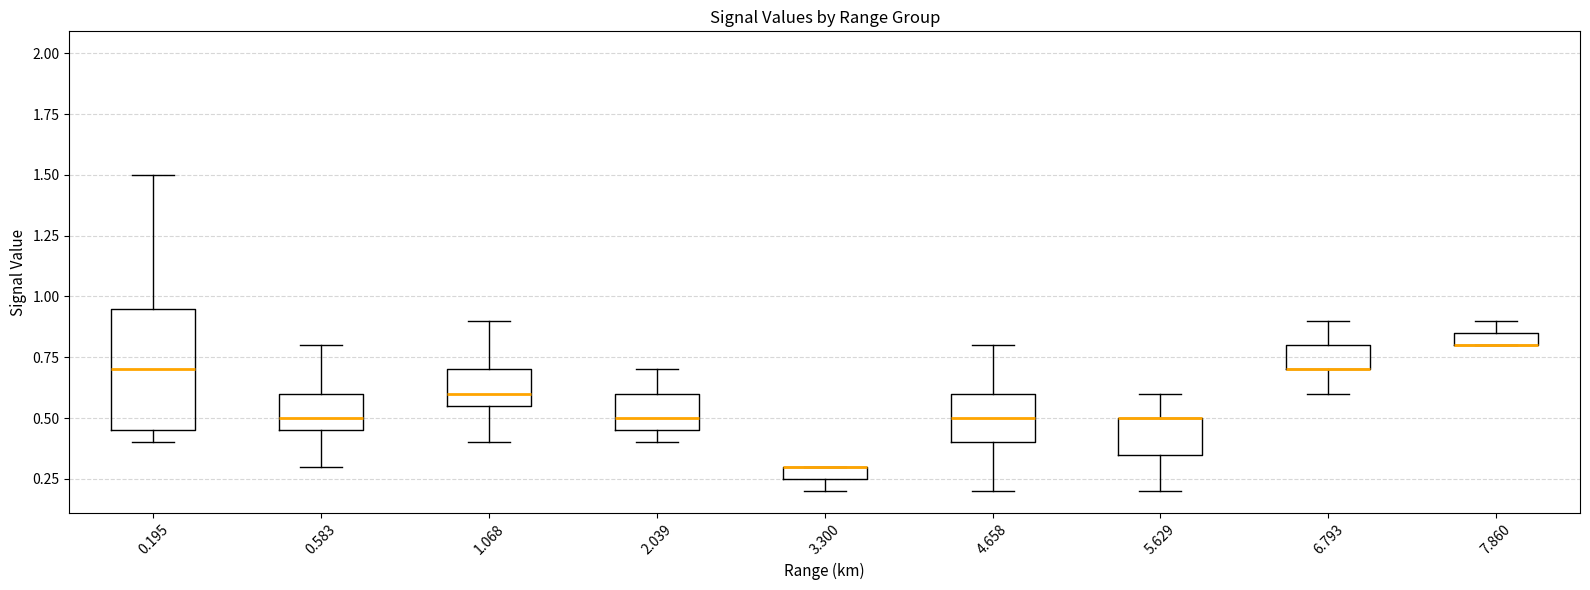

Where does the upper whisker of the box at x = 4.658 end on the y-axis? The values are not printed on the chart, so give them approximately, as read against the axis.

0.80